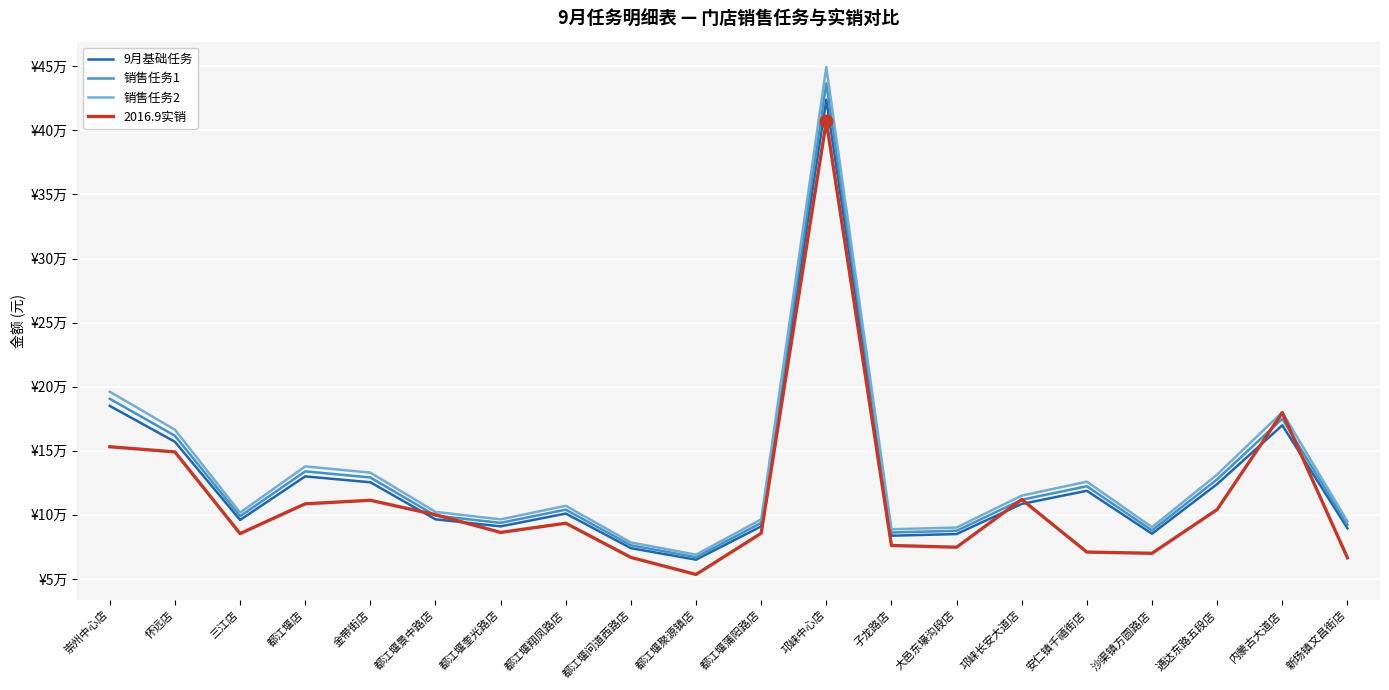

What is the difference between the second highest and minimum values in the 销售任务1 series?

123600.0